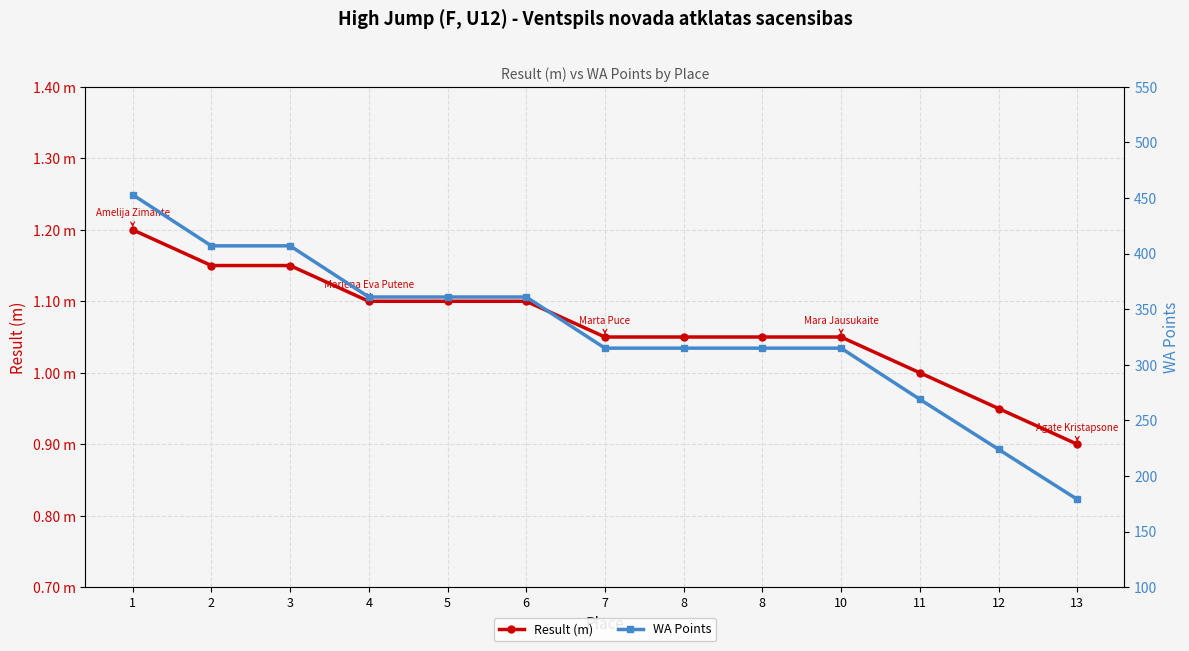

Which label corresponds to the largest value in the chart?

1